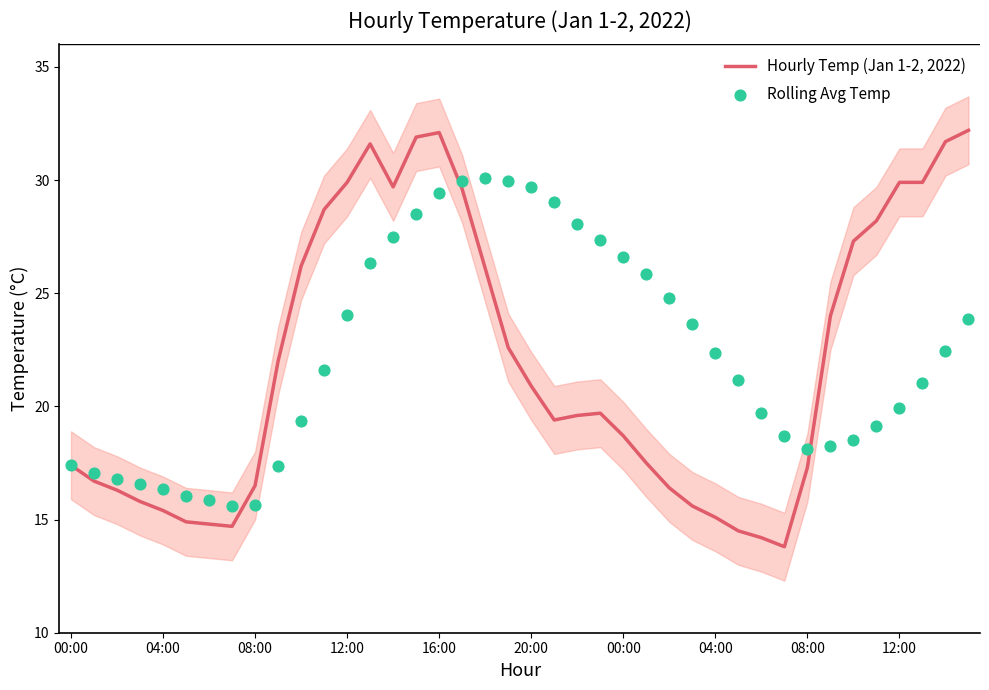

Which series has the largest Y range (max minus min)?

Hourly Temp (Jan 1-2, 2022)